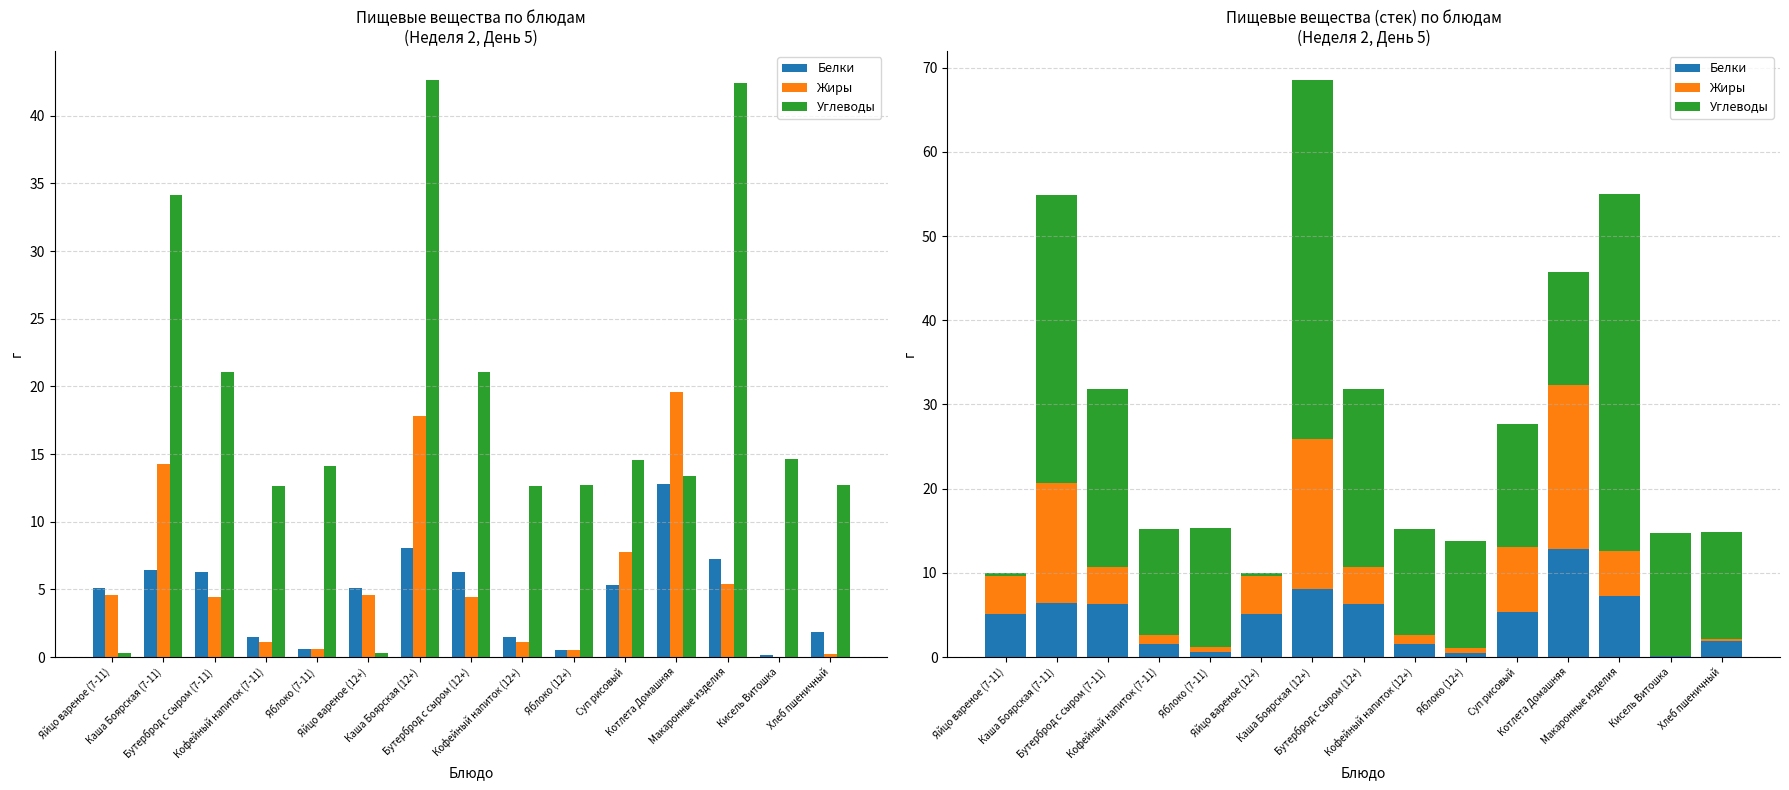

Rank the series at Кисель Витошка from highest to lowest value.

Углеводы, Белки, Жиры